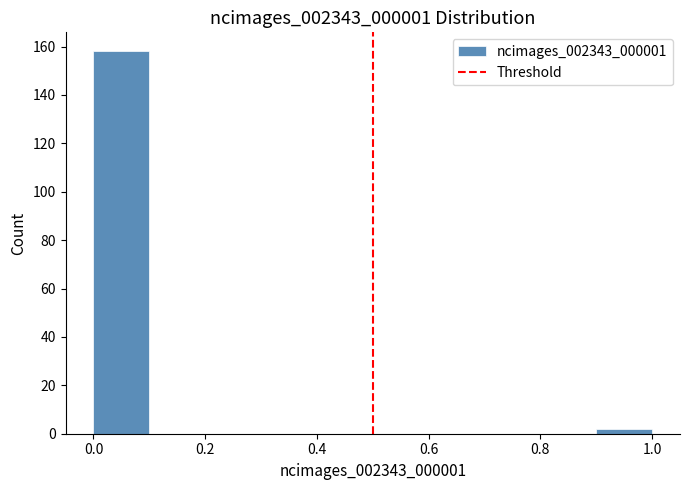

What is the height of the bar covering 0.9 to 1.0 on the x-axis? The values are not printed on the chart, so give them approximately, as read against the axis.

2